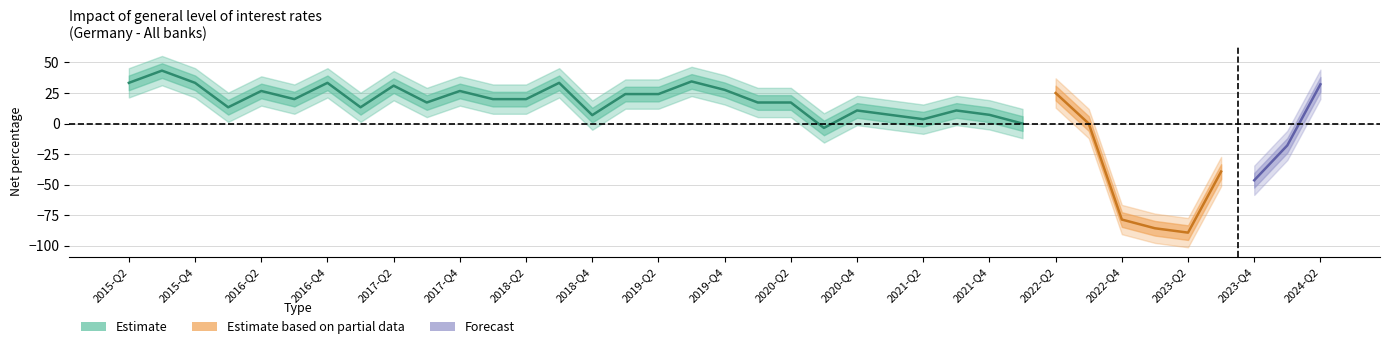

Where is the first local minimum?

2016-Q1